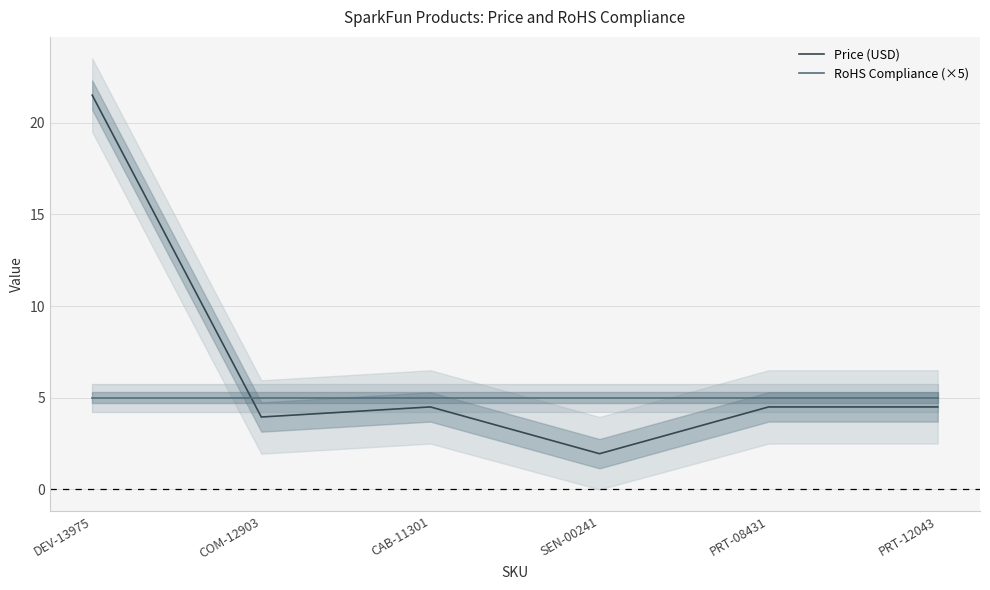

Is the value of Price (USD) at SEN-00241 greater than the value of RoHS Compliance (×5) at CAB-11301?

No